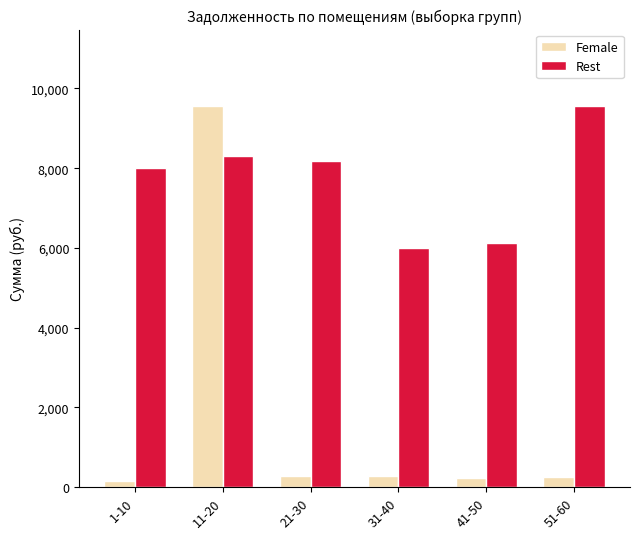

At how many categories does at least one series exceed 2666?

6